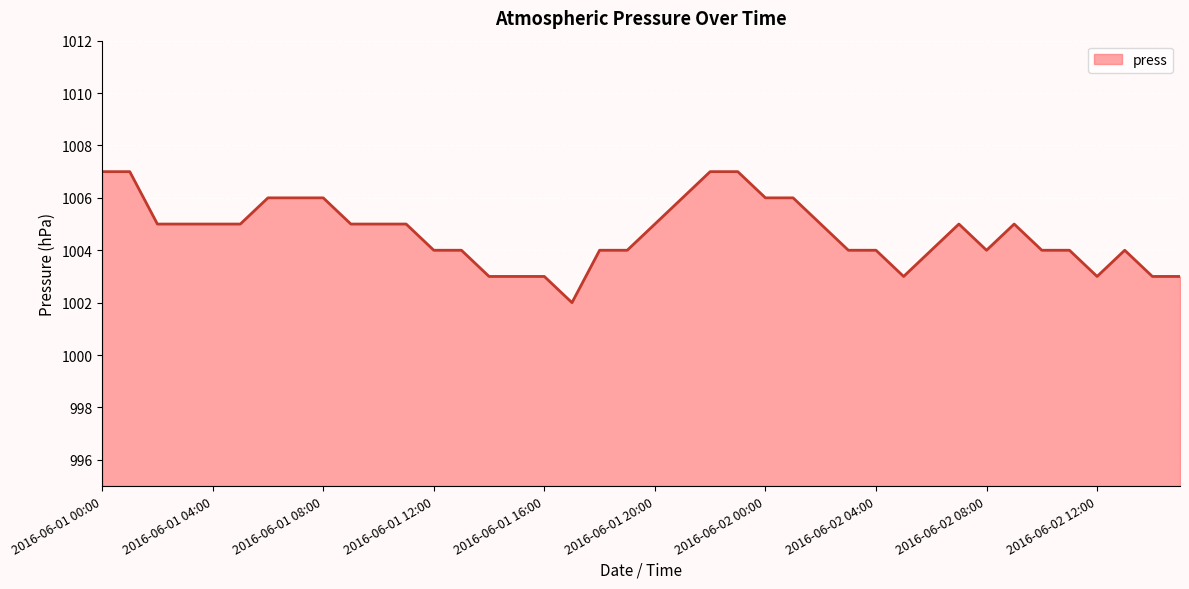

What is the difference between the maximum and minimum values?

5